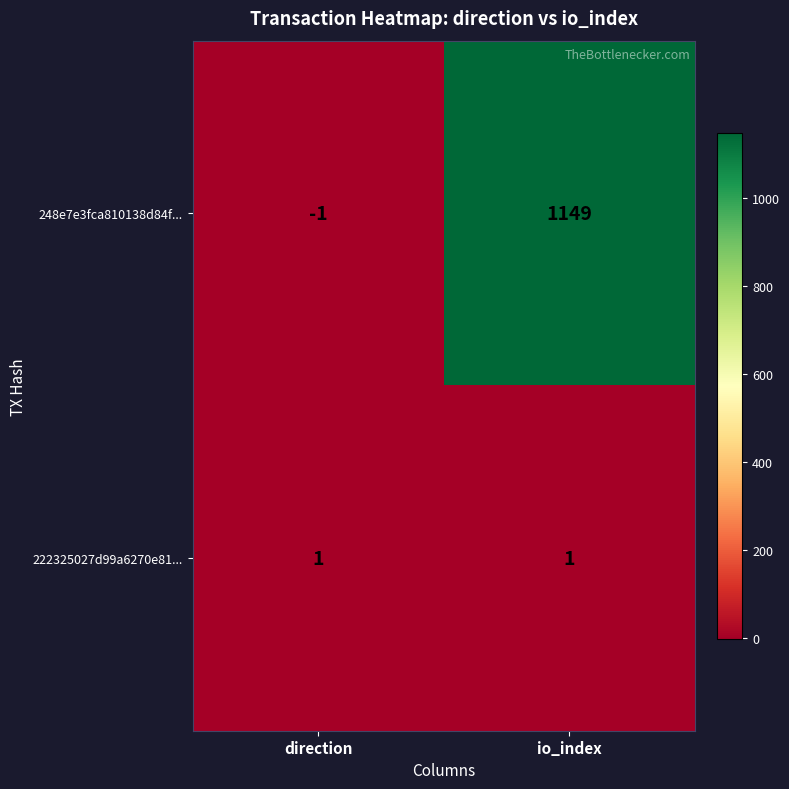

The 222325027d99a6270e81... series shows 1 at direction. True or false?

True